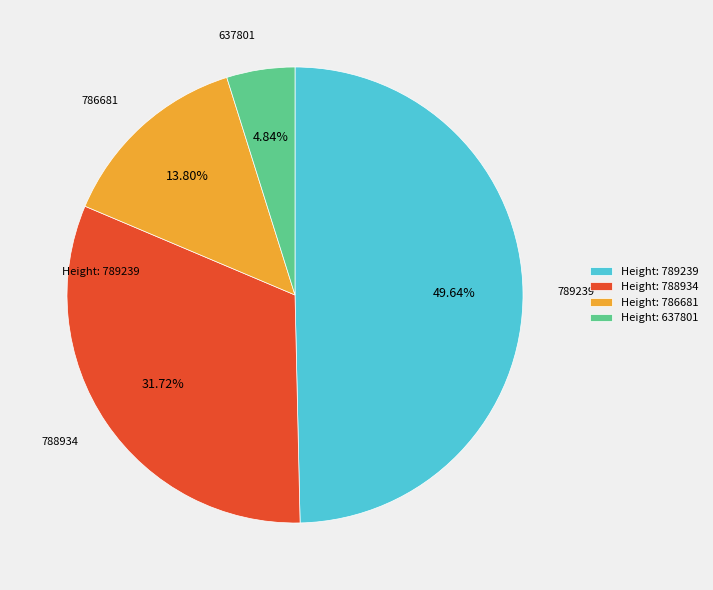

Which category has the biggest portion of the pie?

Height: 789239